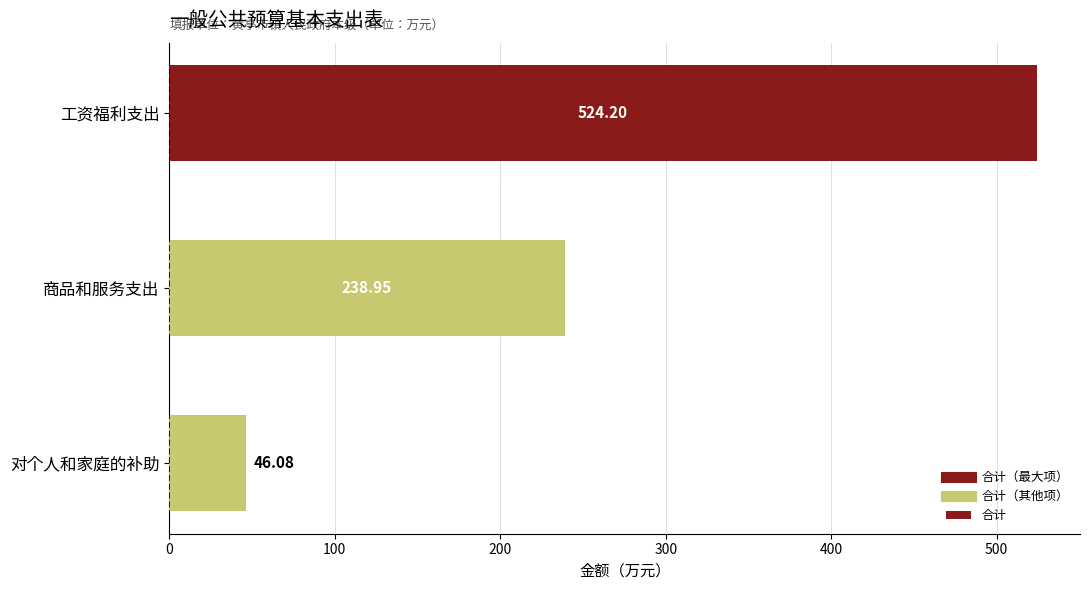

What is the label of the 1st bar from the bottom?

对个人和家庭的补助